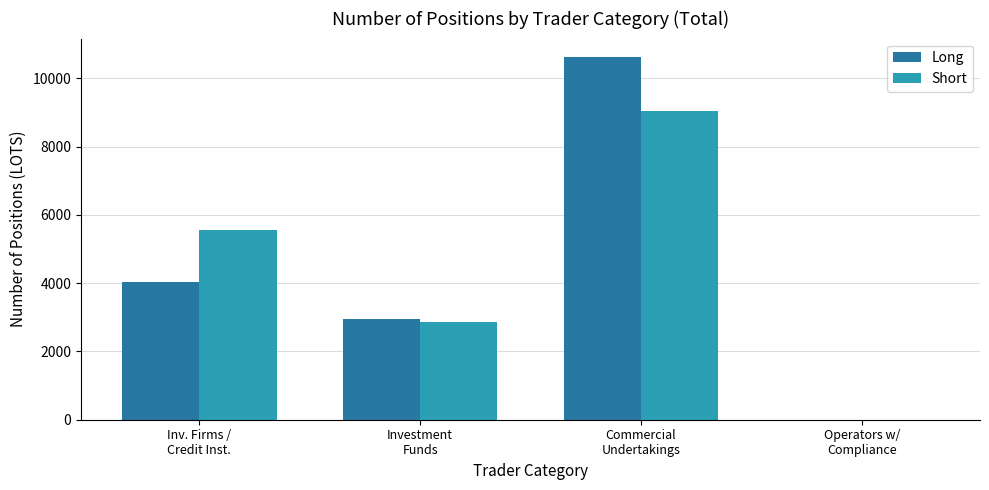

How many values in Long are above zero?

3